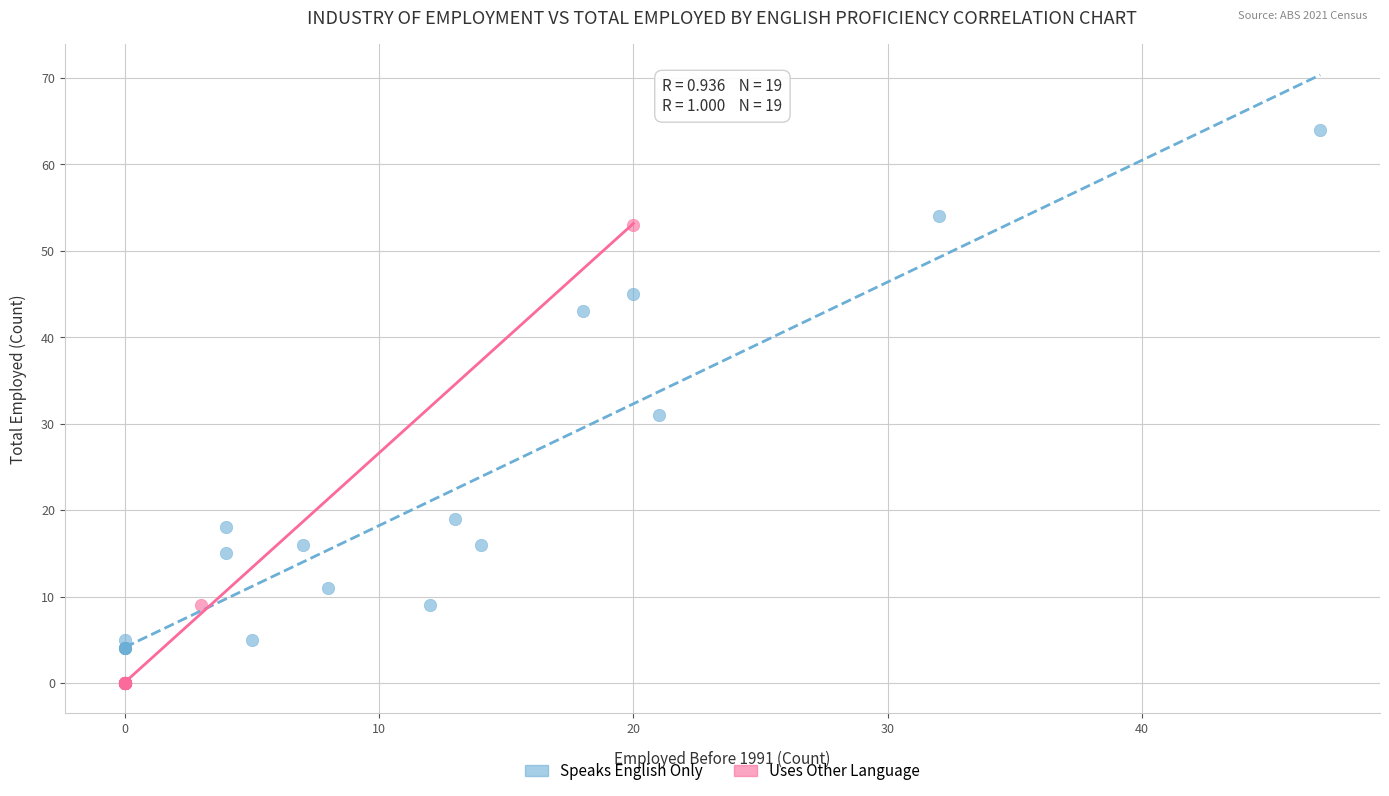

Which series has the largest Y range (max minus min)?

Speaks English Only